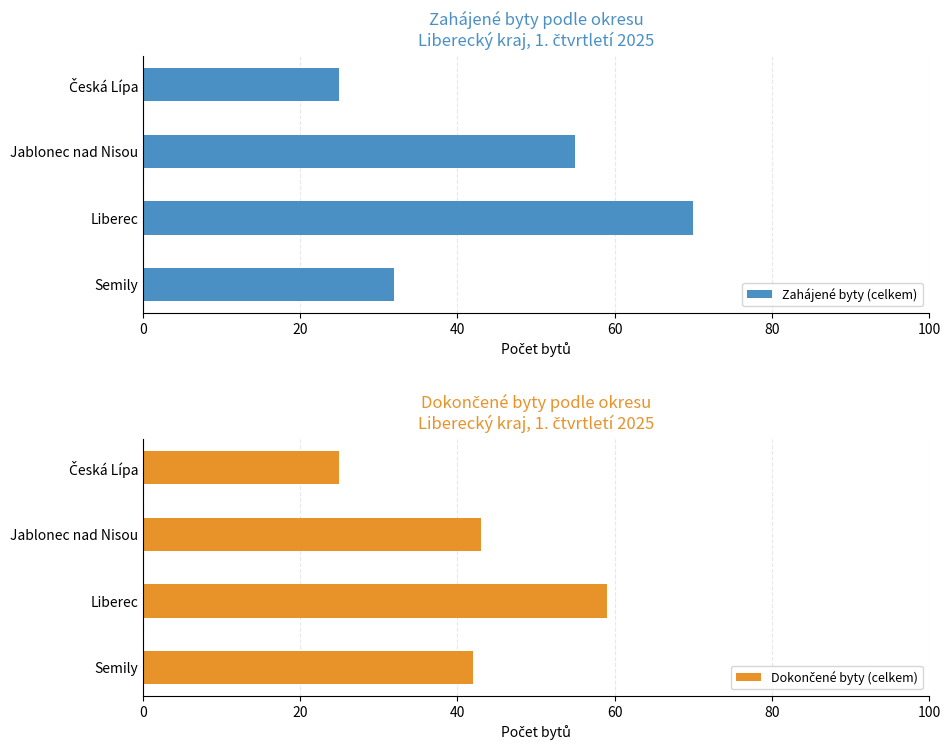

The value of Zahájené byty (celkem) at Liberec is 70. True or false?

True